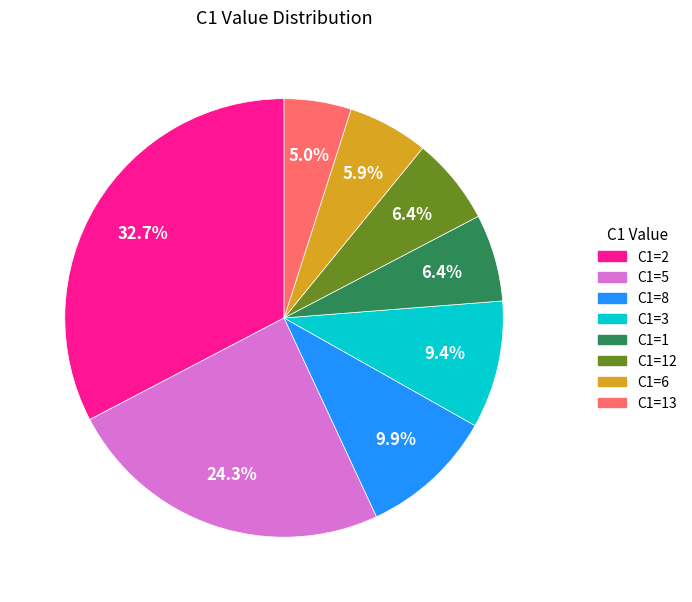

Does any single category account for the majority?

No